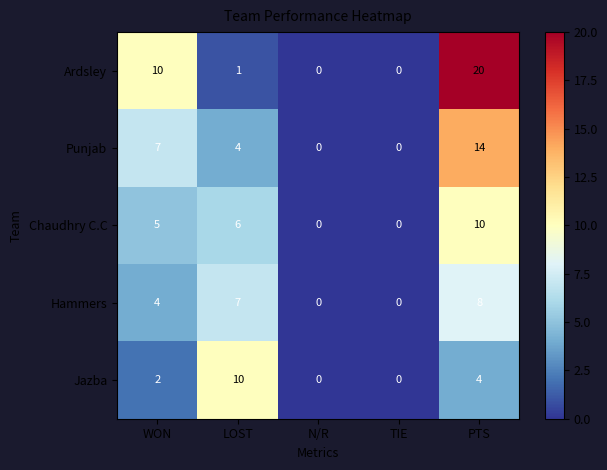

Reading left to right, transcribe all the data shown in this chart.

Ardsley: 10	1	0	0	20
Punjab: 7	4	0	0	14
Chaudhry C.C: 5	6	0	0	10
Hammers: 4	7	0	0	8
Jazba: 2	10	0	0	4